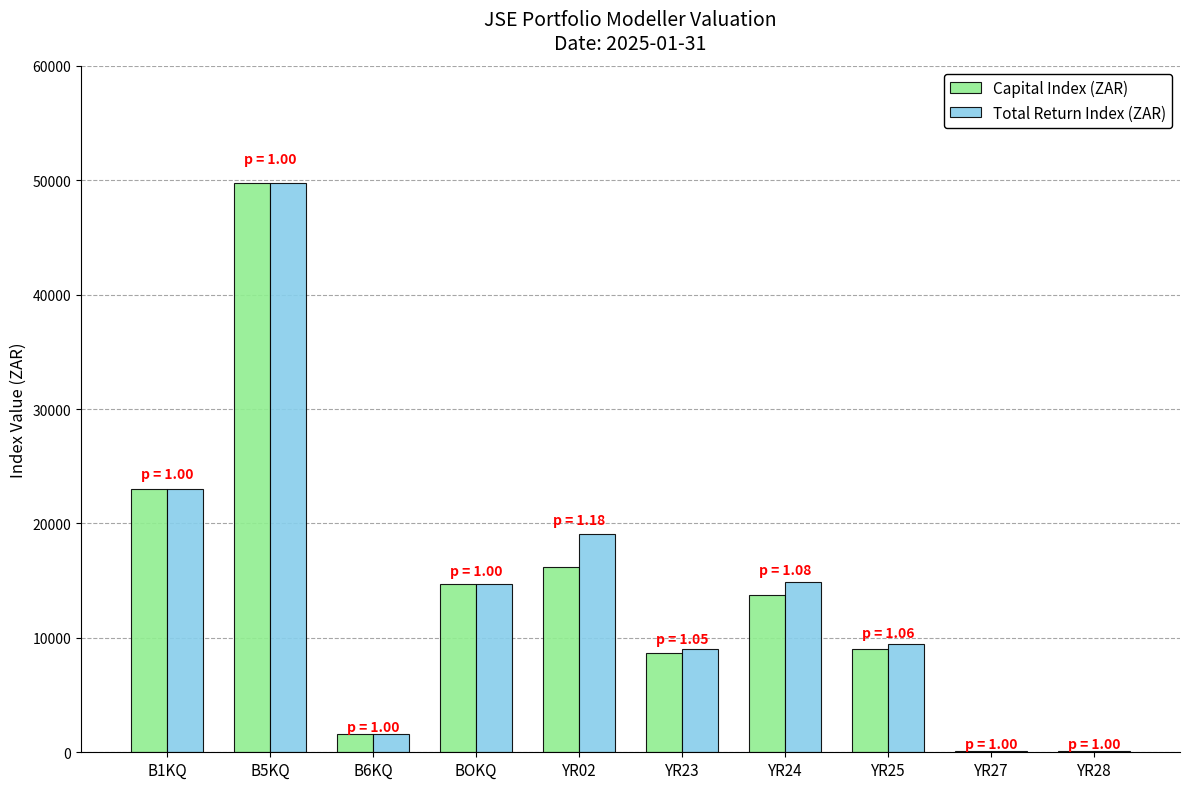

At which label does Capital Index (ZAR) reach its peak?

B5KQ